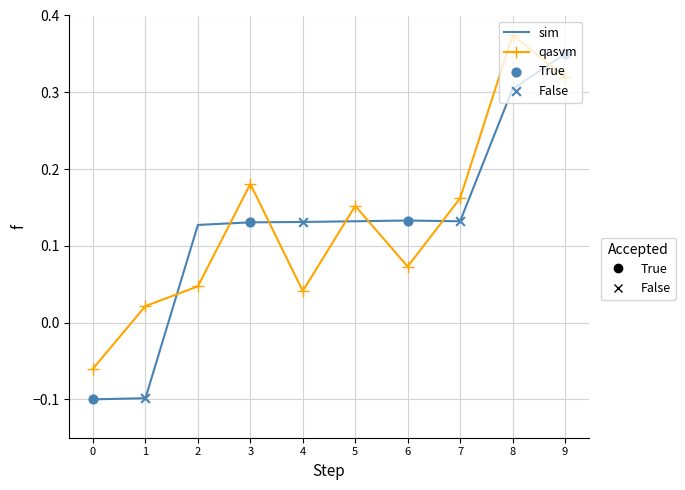

What is the total value across all series at 9?

0.7